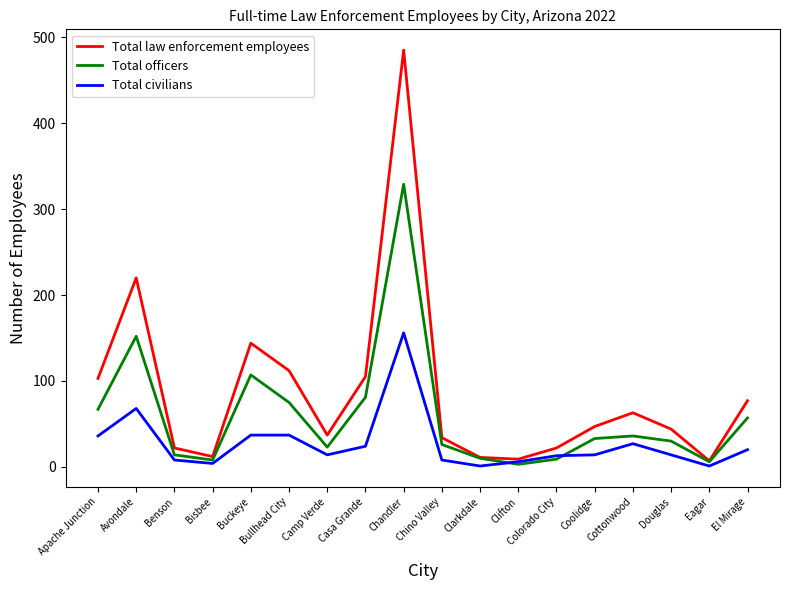

Which category has the highest value in the Total law enforcement employees series?

Chandler